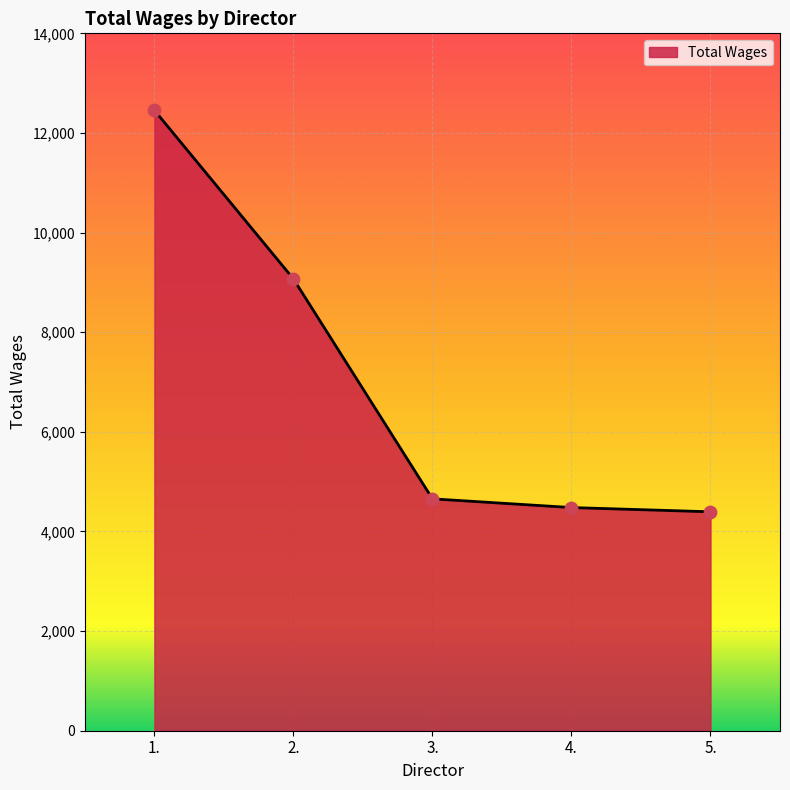

Which has a higher value, 3. or 4.?

3.